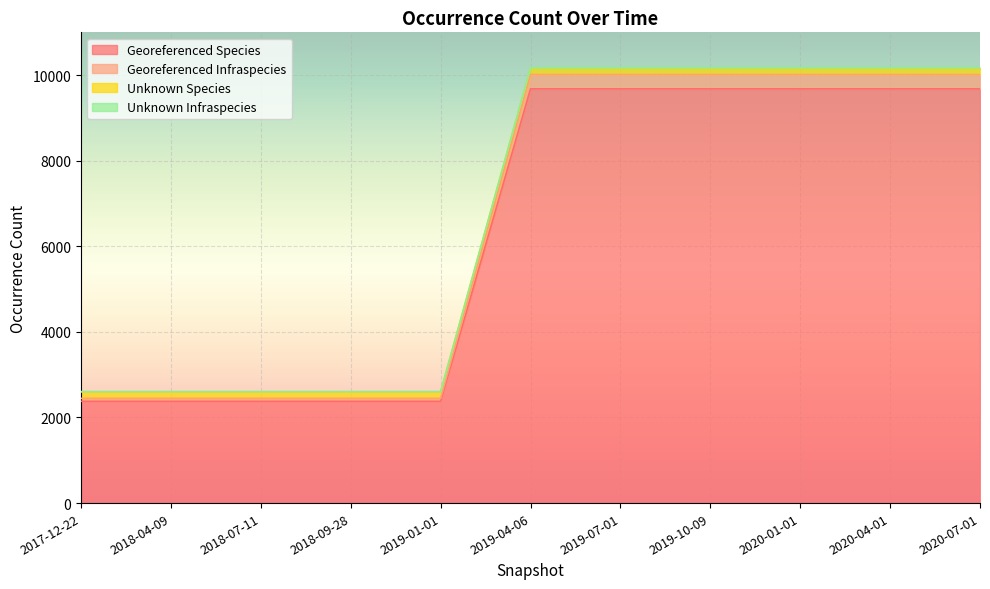

What is the label of the 10th point from the right?

2018-04-09